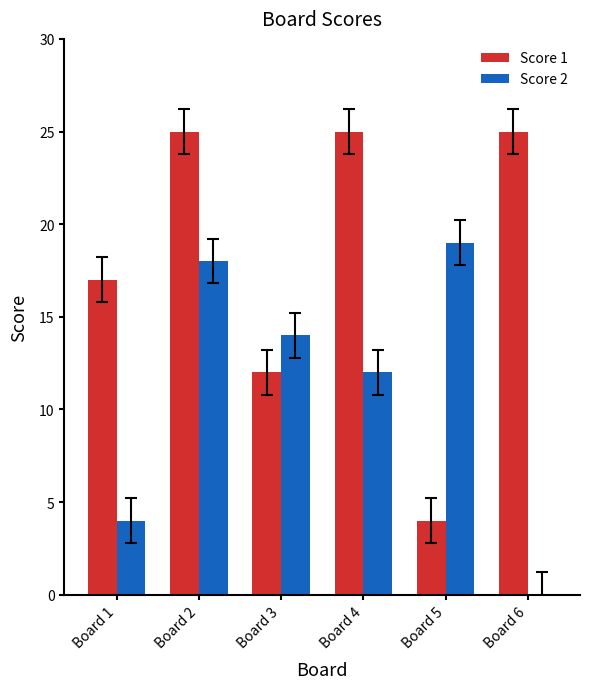

The value of Score 2 at Board 6 is 0. True or false?

True